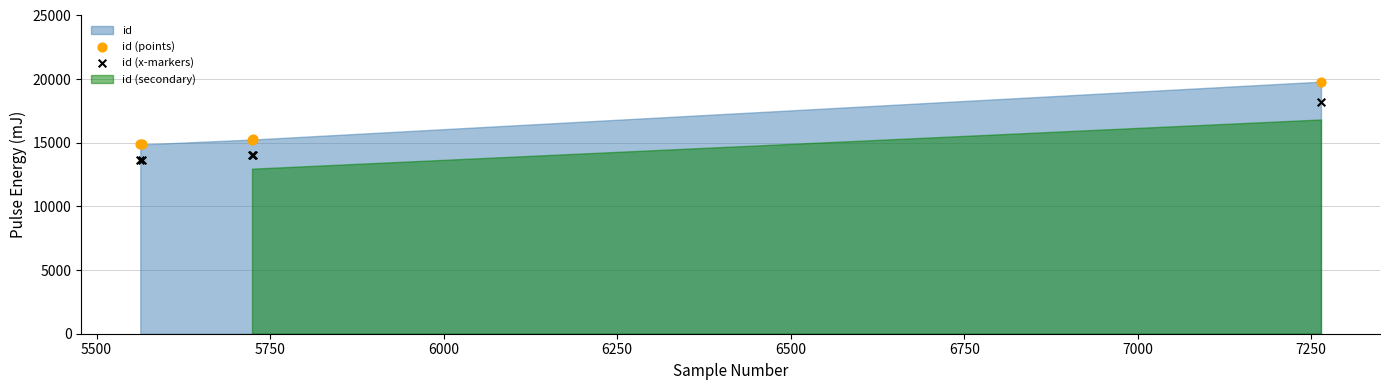

Which series contains the highest Y value?

id (points)